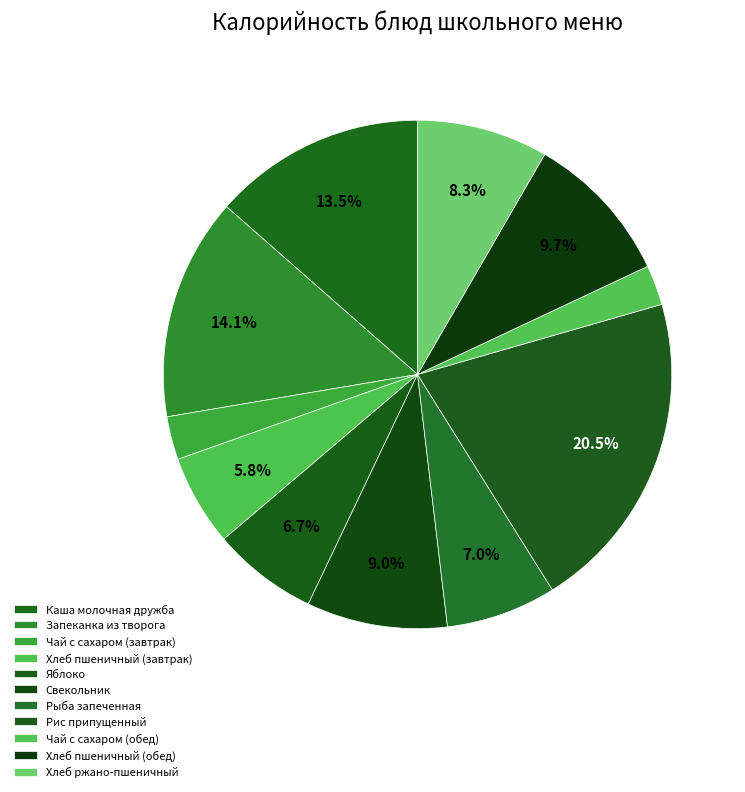

To the nearest percent, what is the difference between the largest and smallest slice percentages?

18%